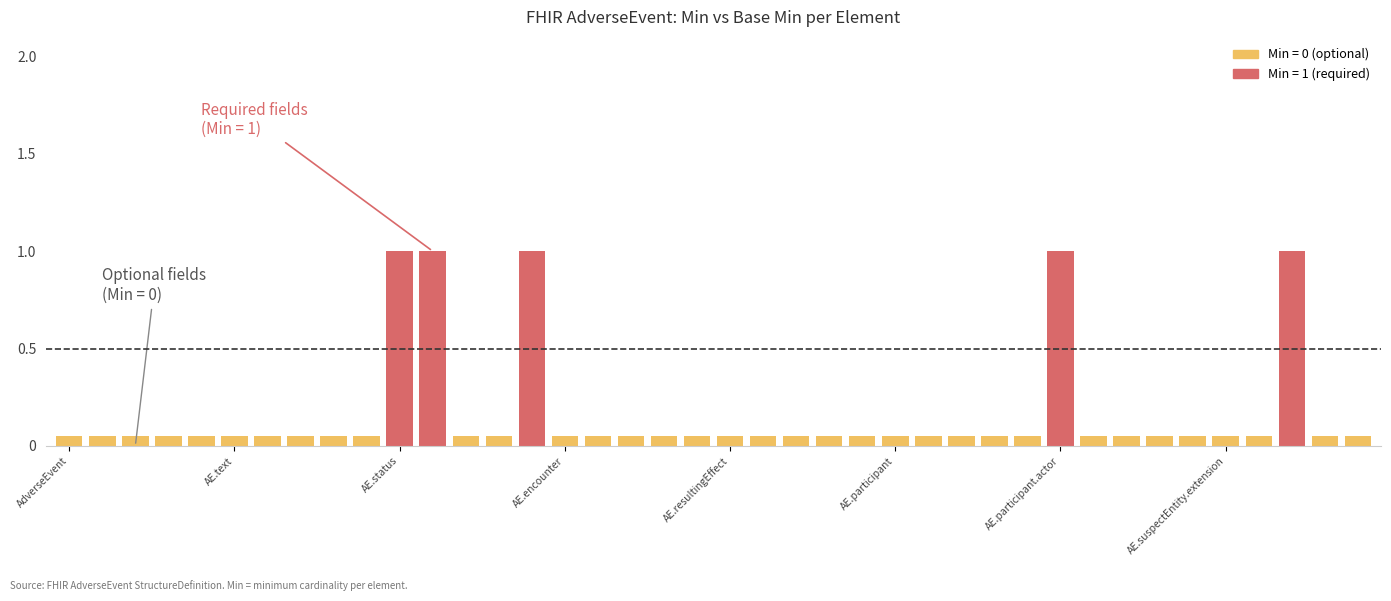

How many Base Min values are between 0 and 1?

40